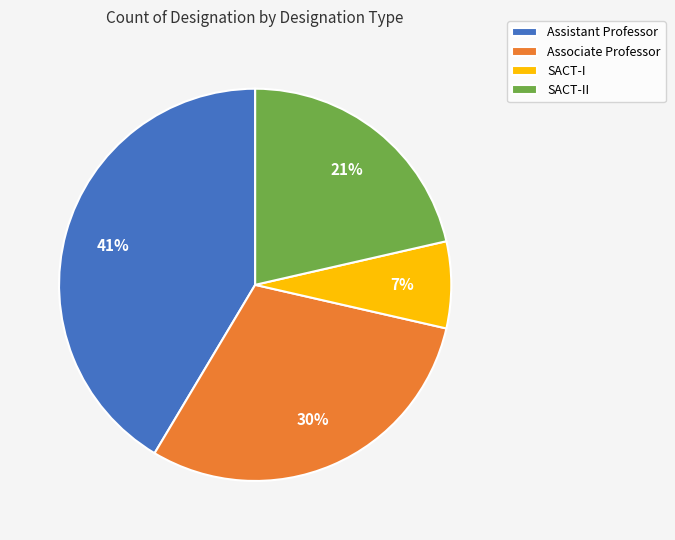

Between Assistant Professor and SACT-I, which is larger?

Assistant Professor